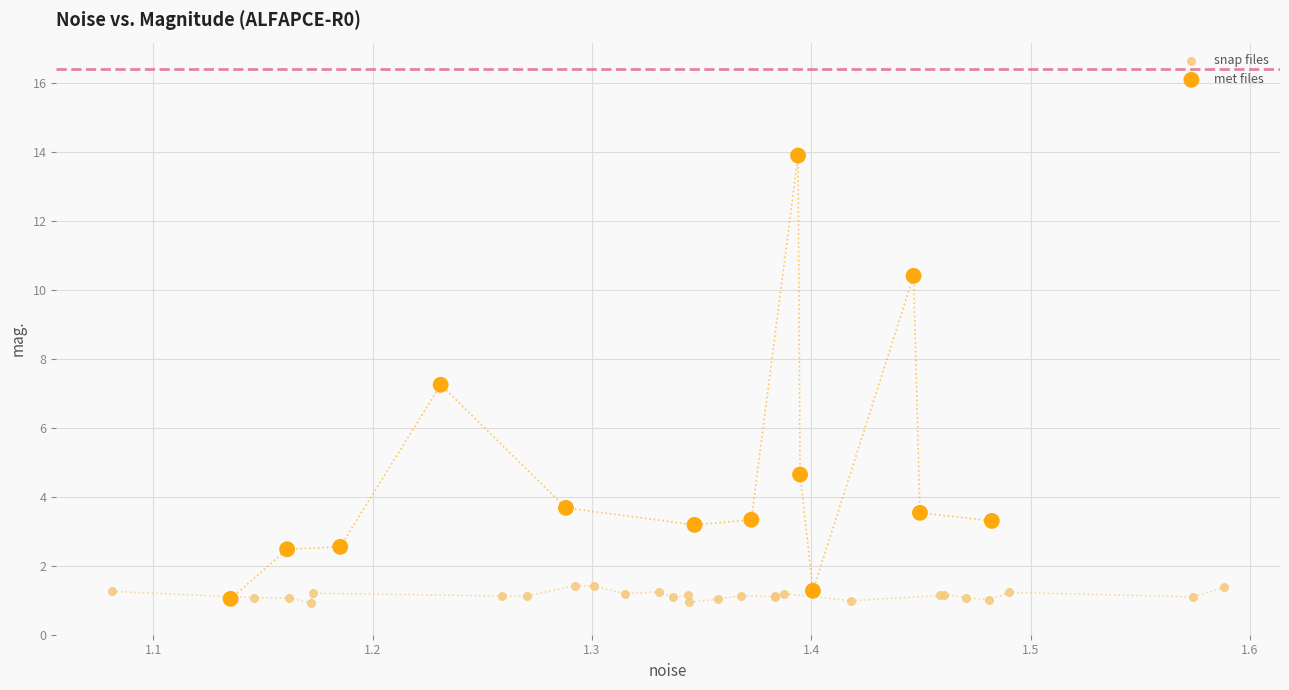

What are all the series names shown in the legend?

snap files, met files